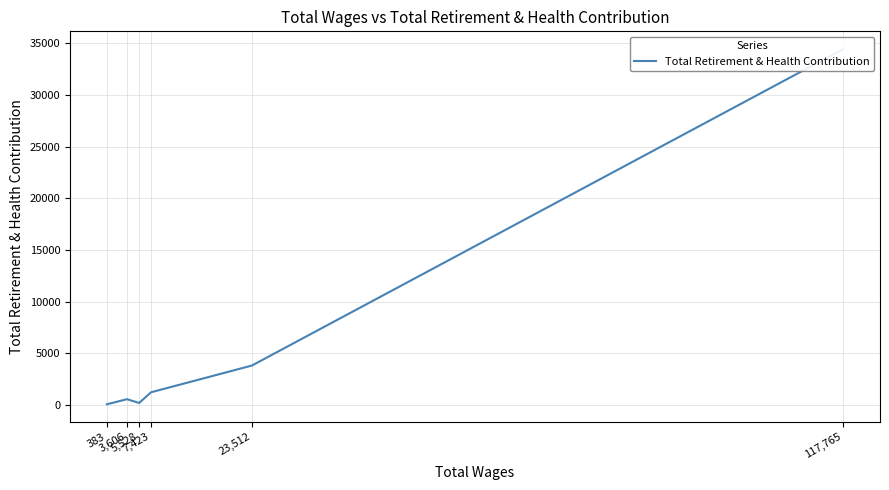

Is it true that the value at 383 is 52?

True